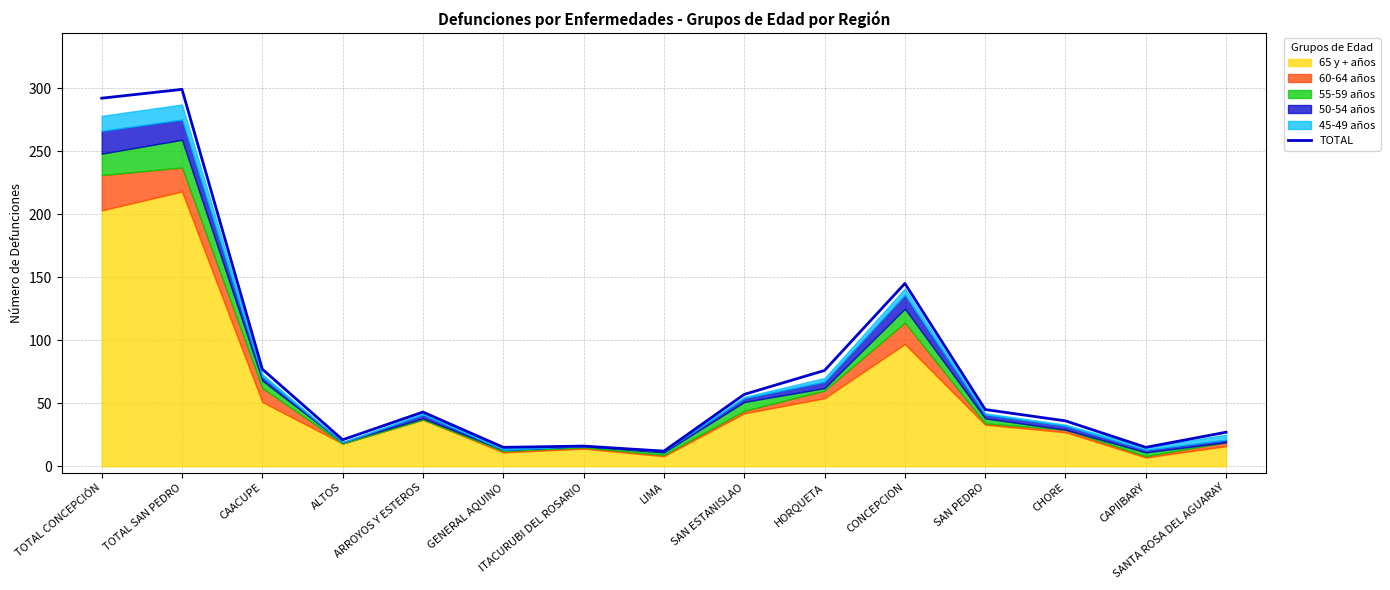

What is the average value?

78